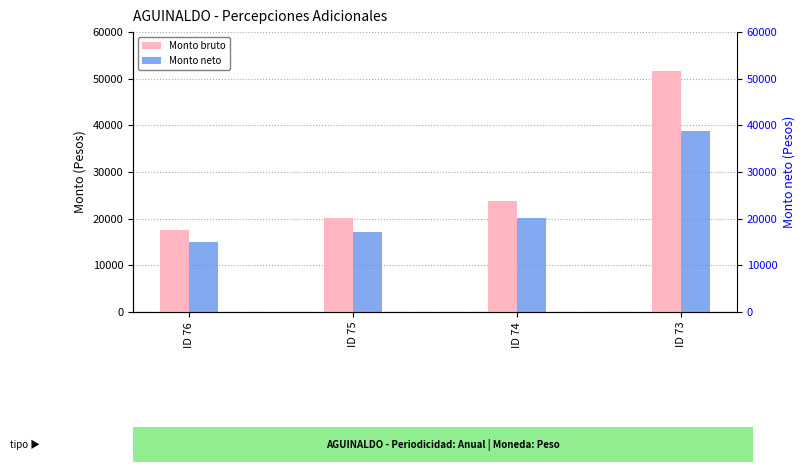

What is the difference between the highest and lowest values at ID 74?

3627.3